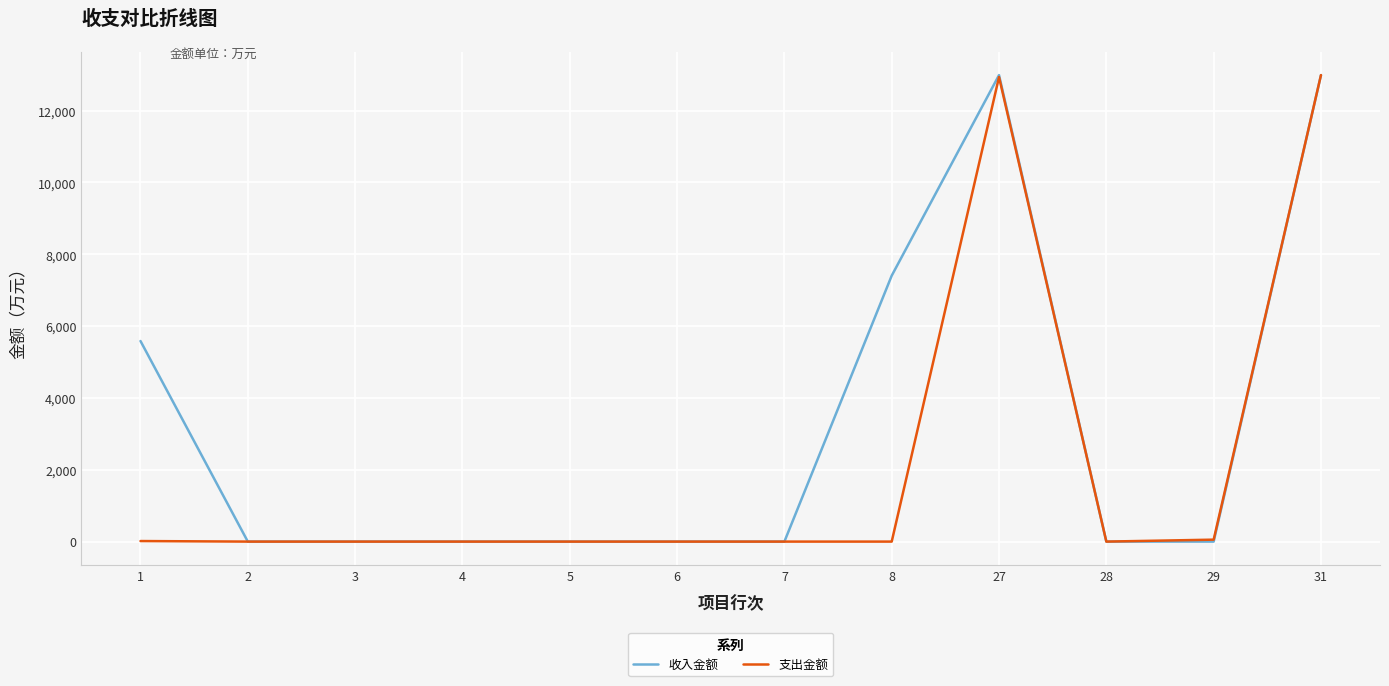

List the series in order of their overall mean, lowest first.

支出金额, 收入金额